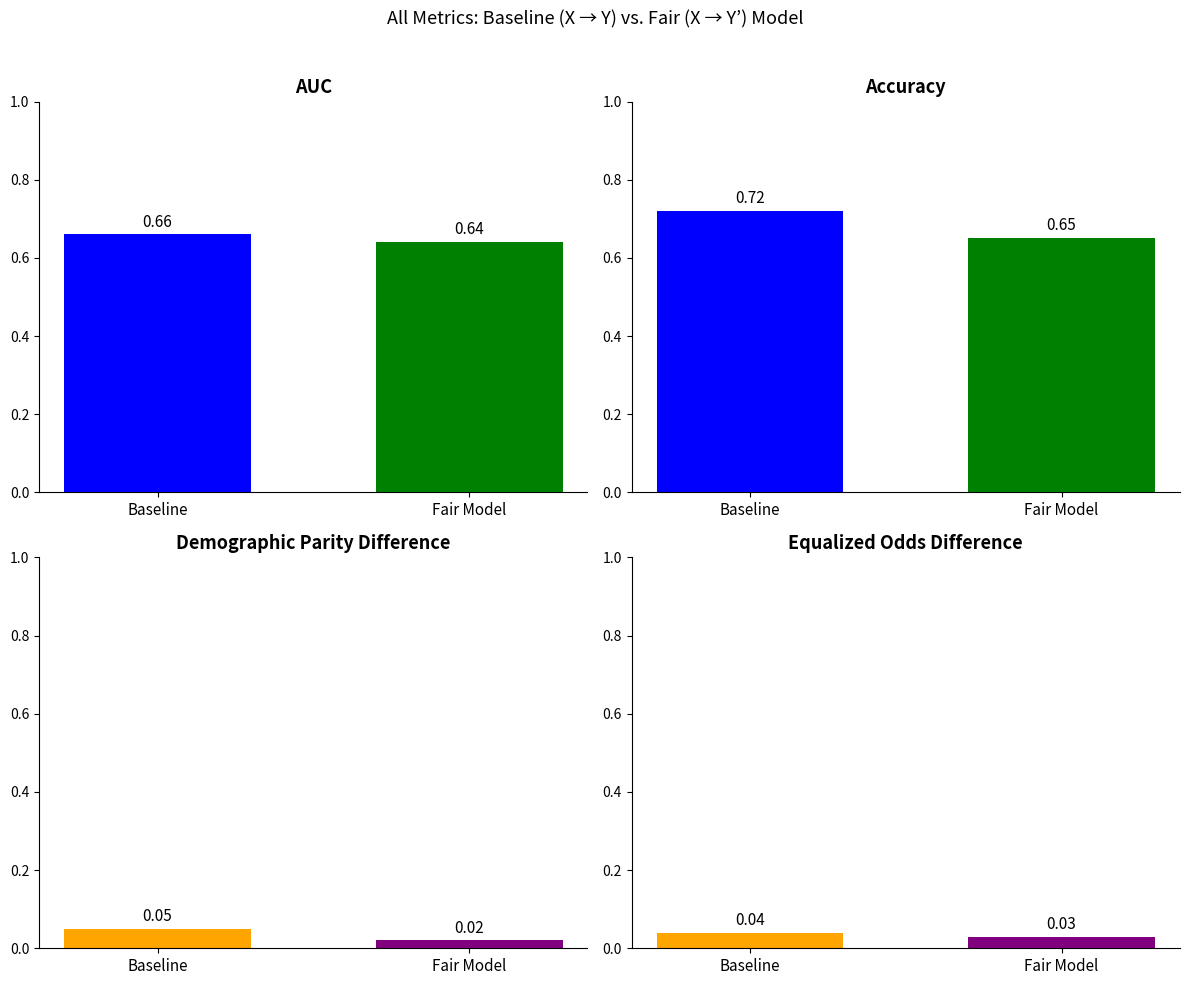

How many groups of bars are there?

4